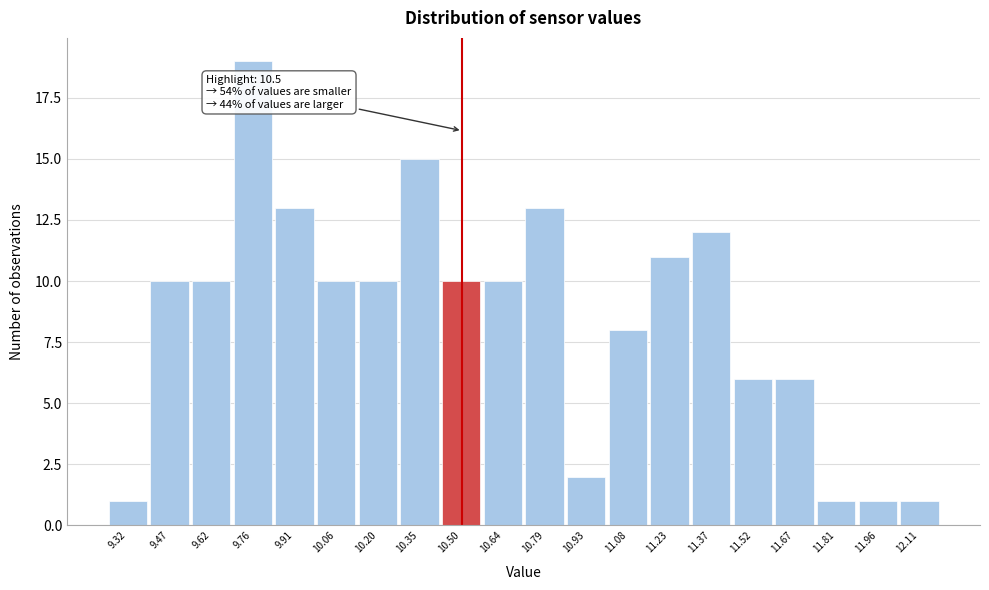

Over which range of the x-axis is the bar tallest?

9.68 to 9.84